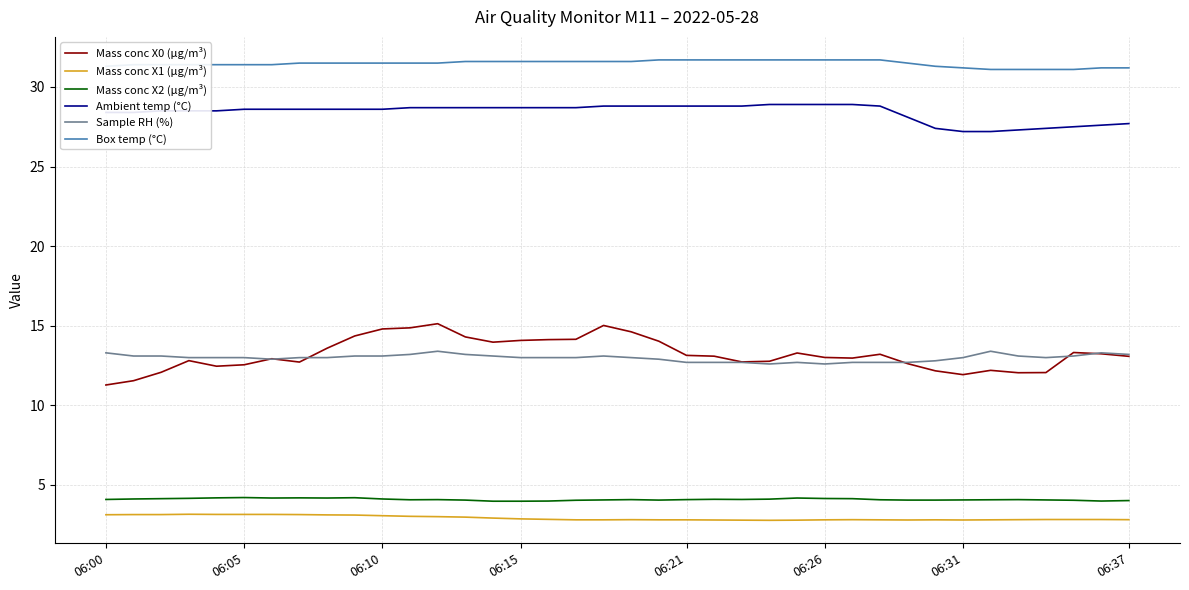

Which series has the largest range (max minus min)?

Mass conc X0 (μg/m³)